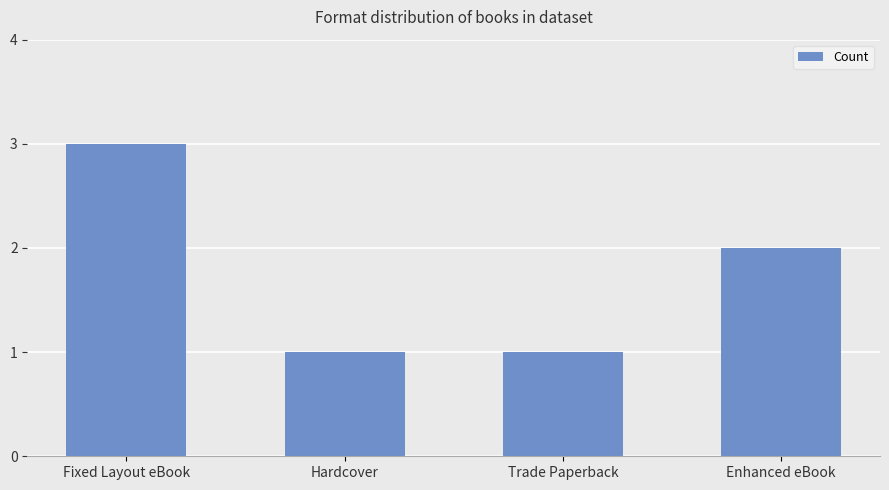

What is the difference between the values at Enhanced eBook and Fixed Layout eBook?

1